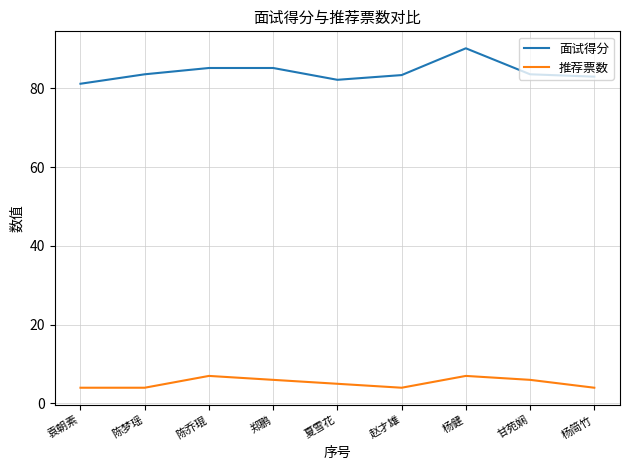

True or false: 面试得分 and 推荐票数 intersect in this chart.

False